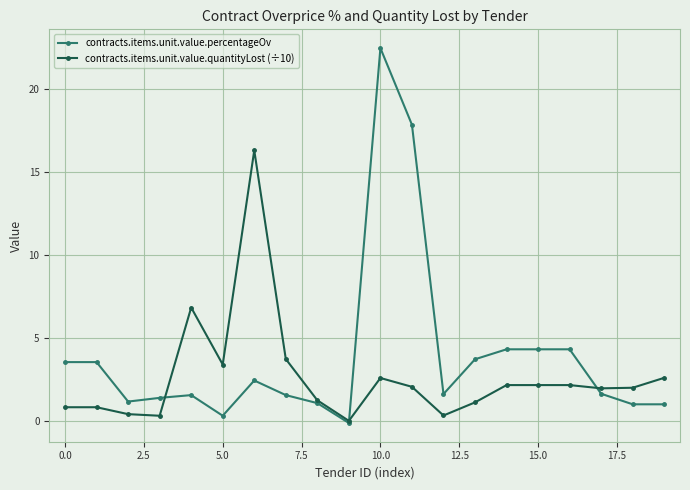

What is the value of the contracts.items.unit.value.quantityLost (÷10) point at the 9th from the left?

1.2